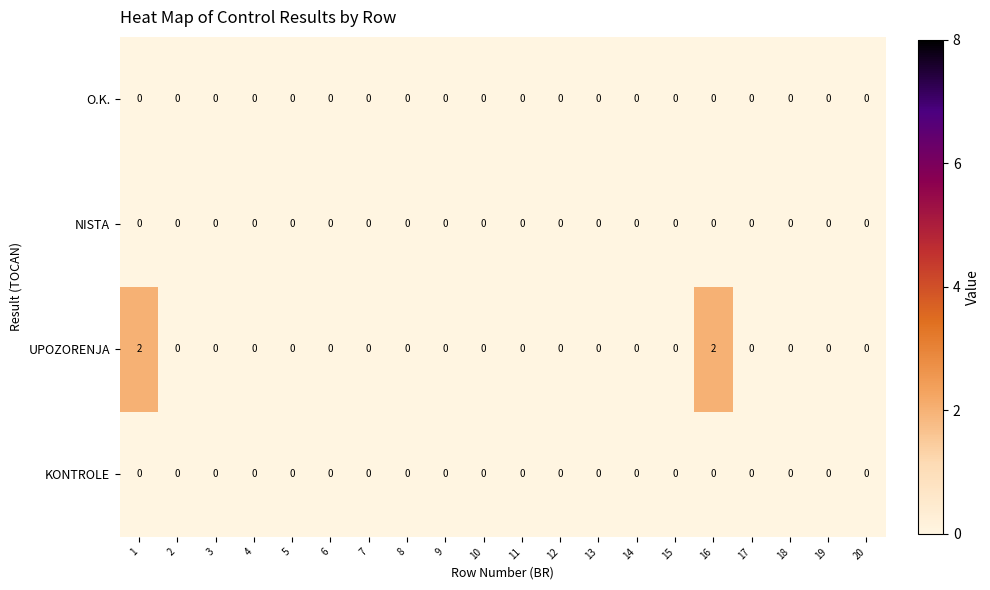

Which series has the largest range (max minus min)?

UPOZORENJA